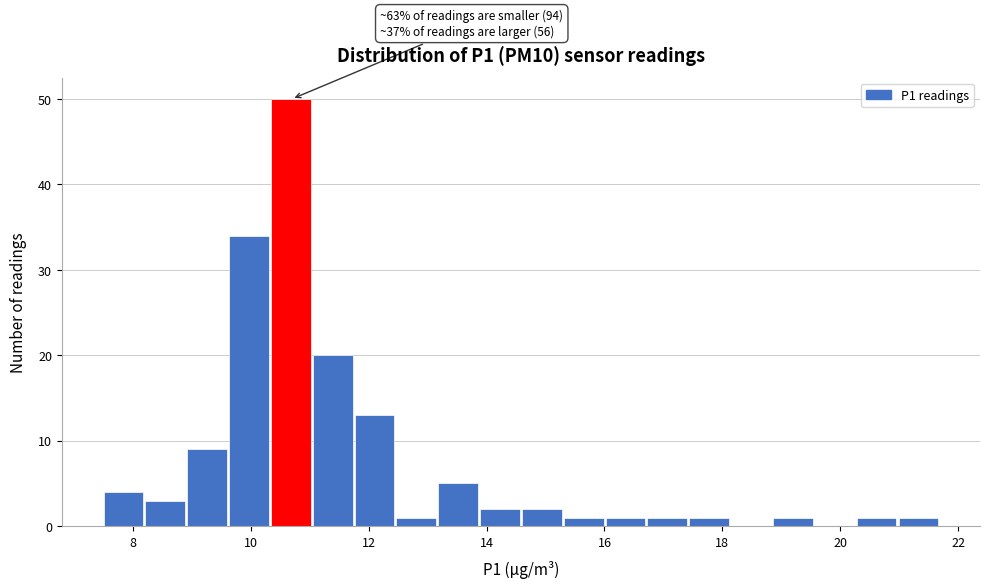

Around what value on the x-axis is the tallest bar? Give the approximate position of its centre, as read against the axis.

10.6